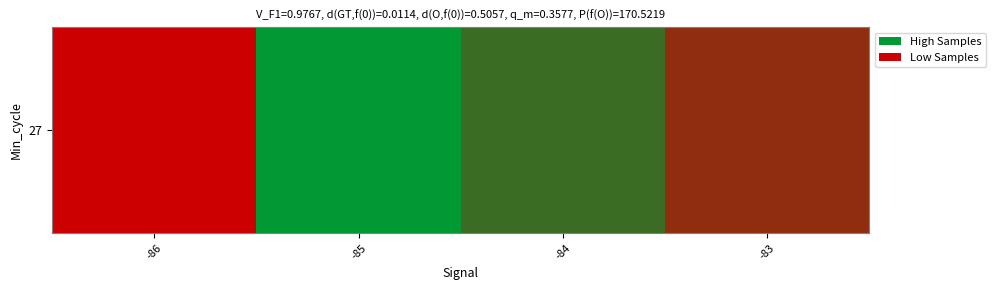

At which label is the value closest to 0?

-84